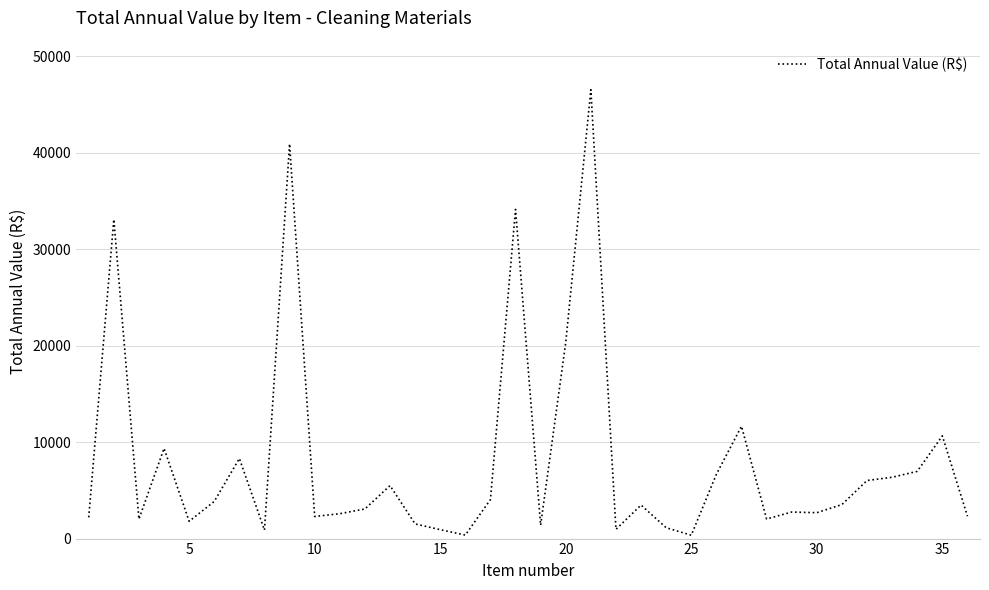

What is the greatest value displayed?

46548.0